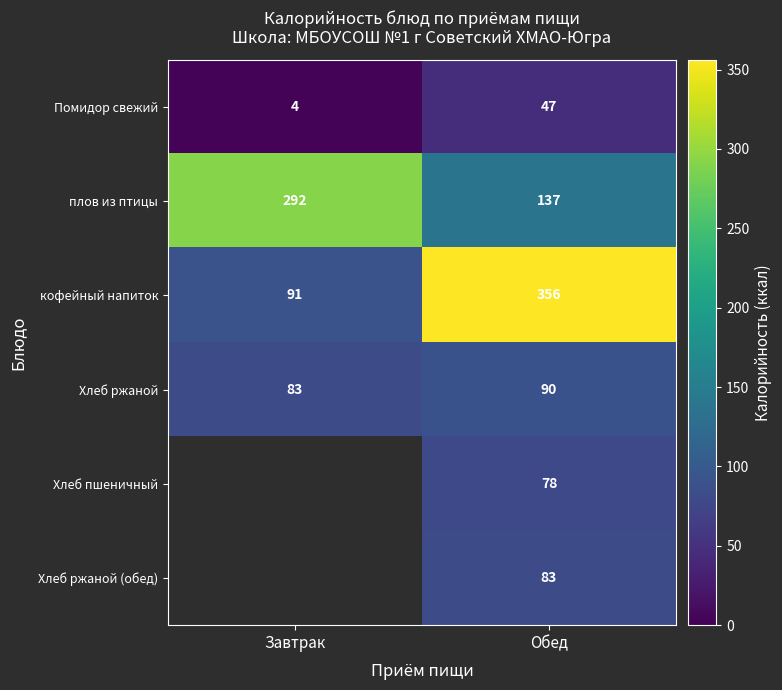

True or false: кофейный напиток has a value of 91 at Завтрак.

True